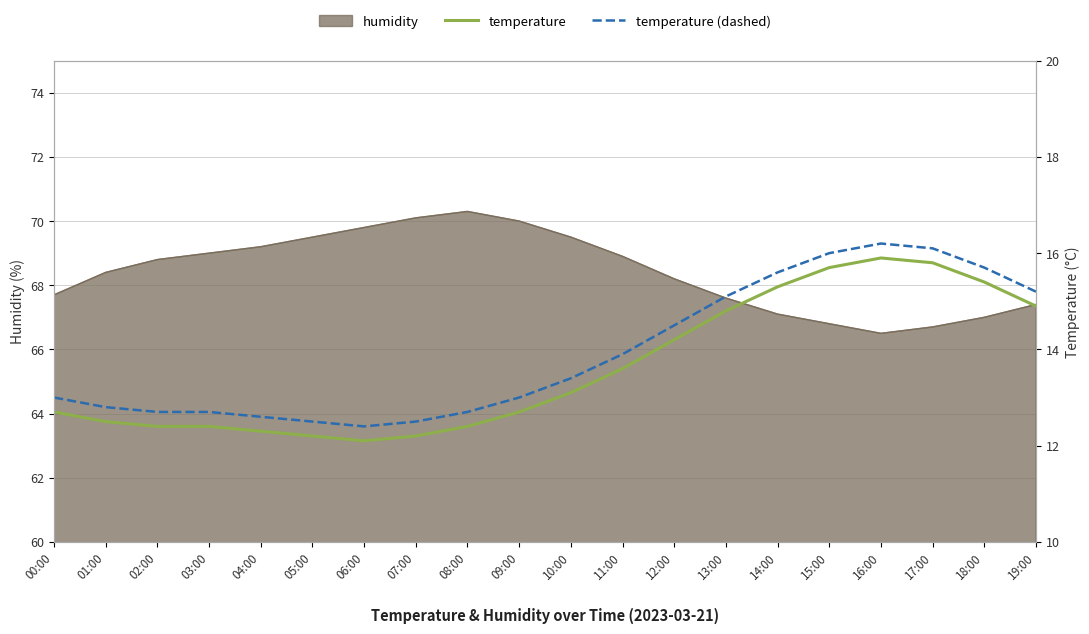

Where does the humidity series first go above 68?

01:00